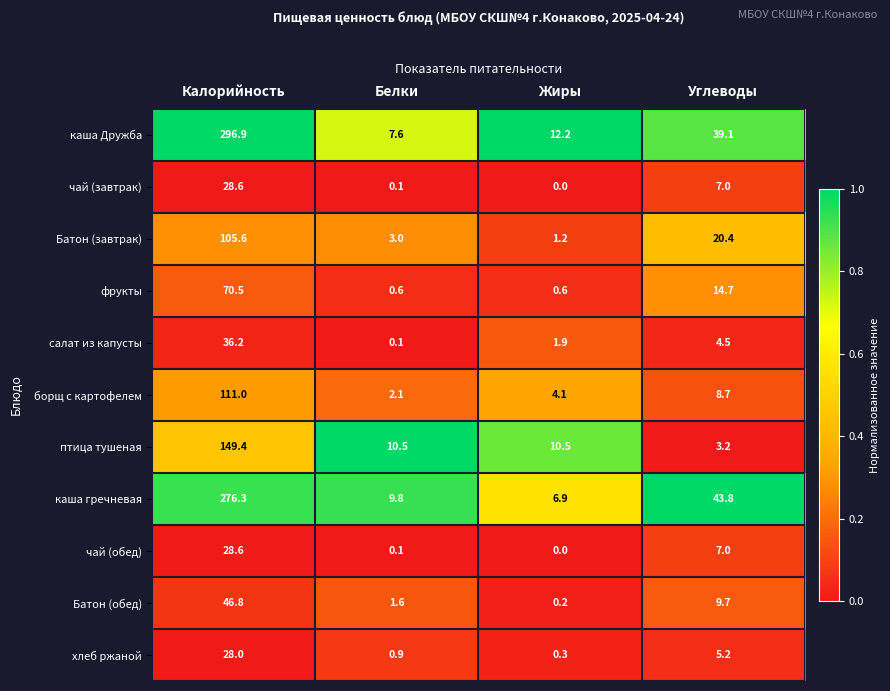

What is the sum of the борщ с картофелем values at Калорийность and Белки?

113.1